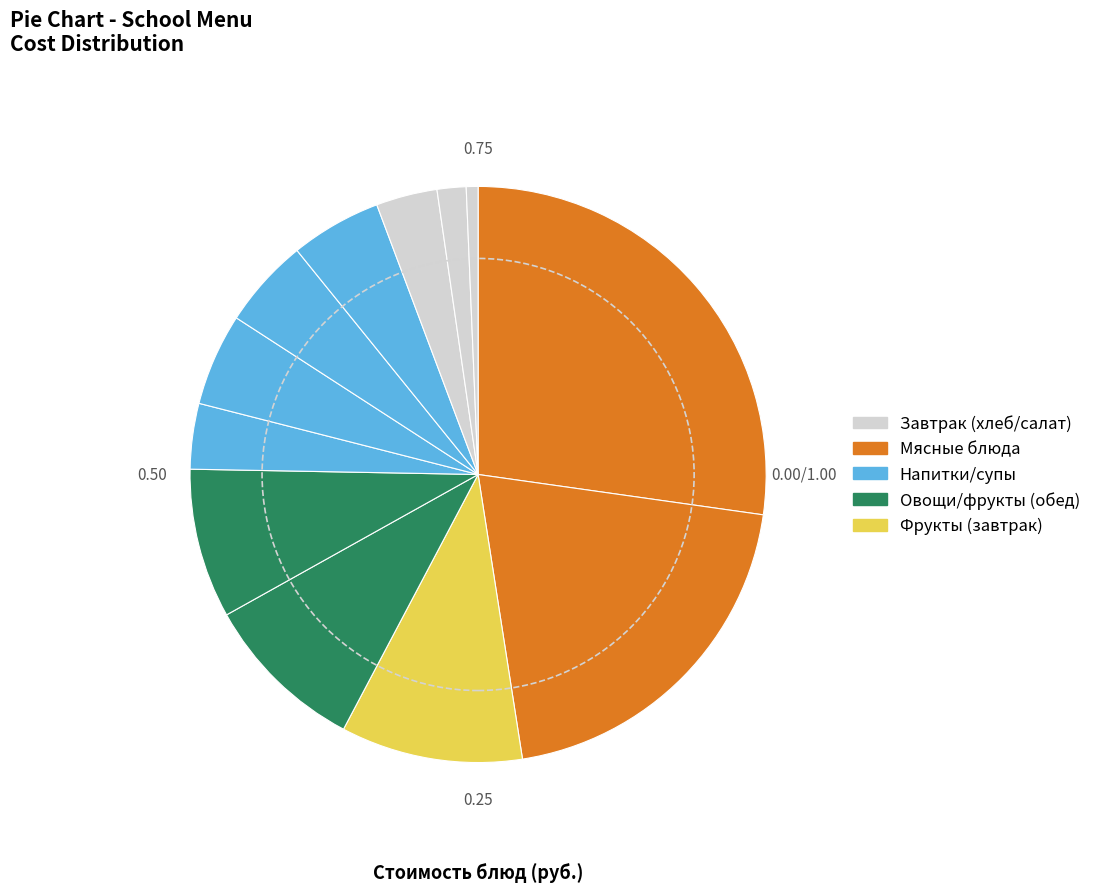

To the nearest percent, what is the difference between the largest and smallest slice percentages?

27%